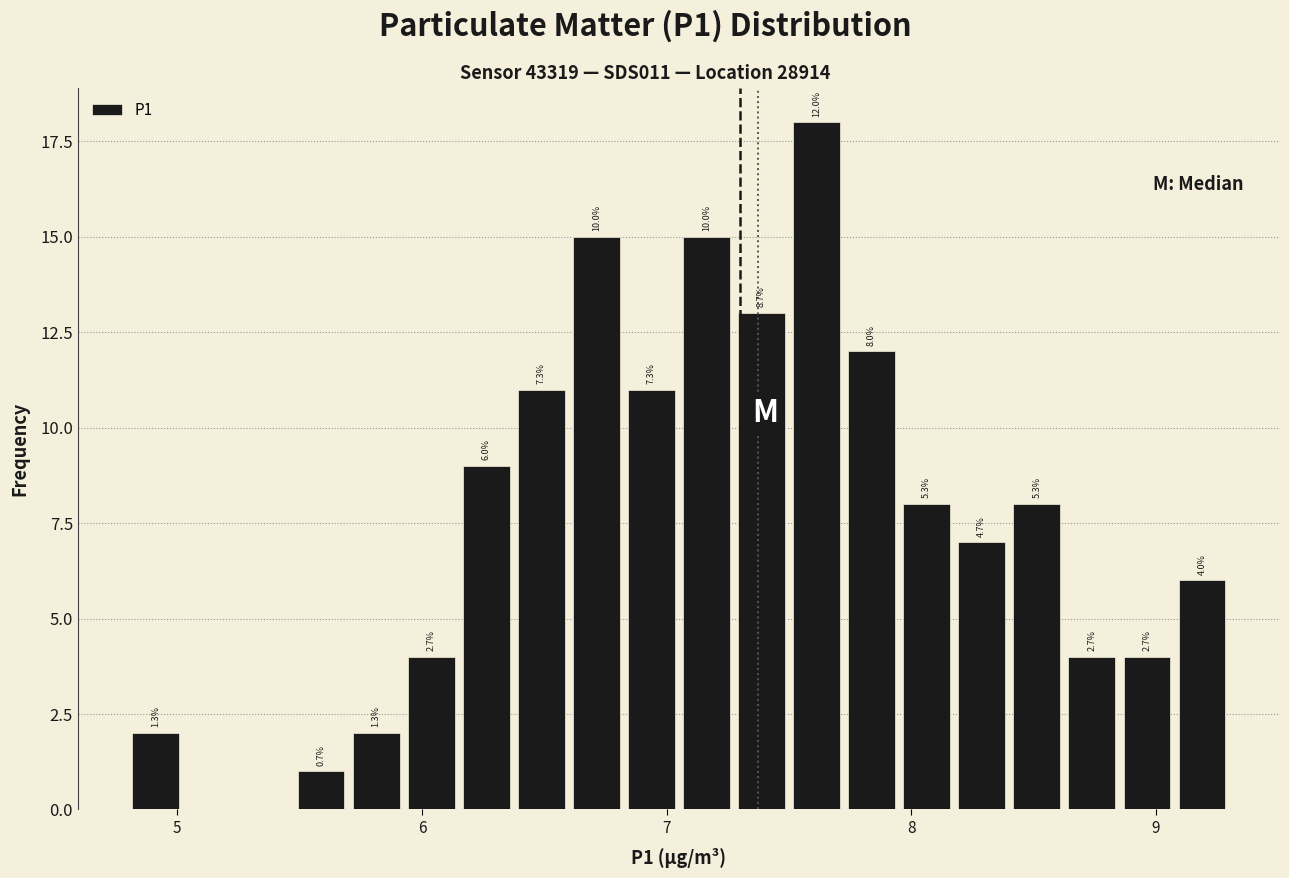

Around what value on the x-axis is the tallest bar? Give the approximate position of its centre, as read against the axis.

7.6